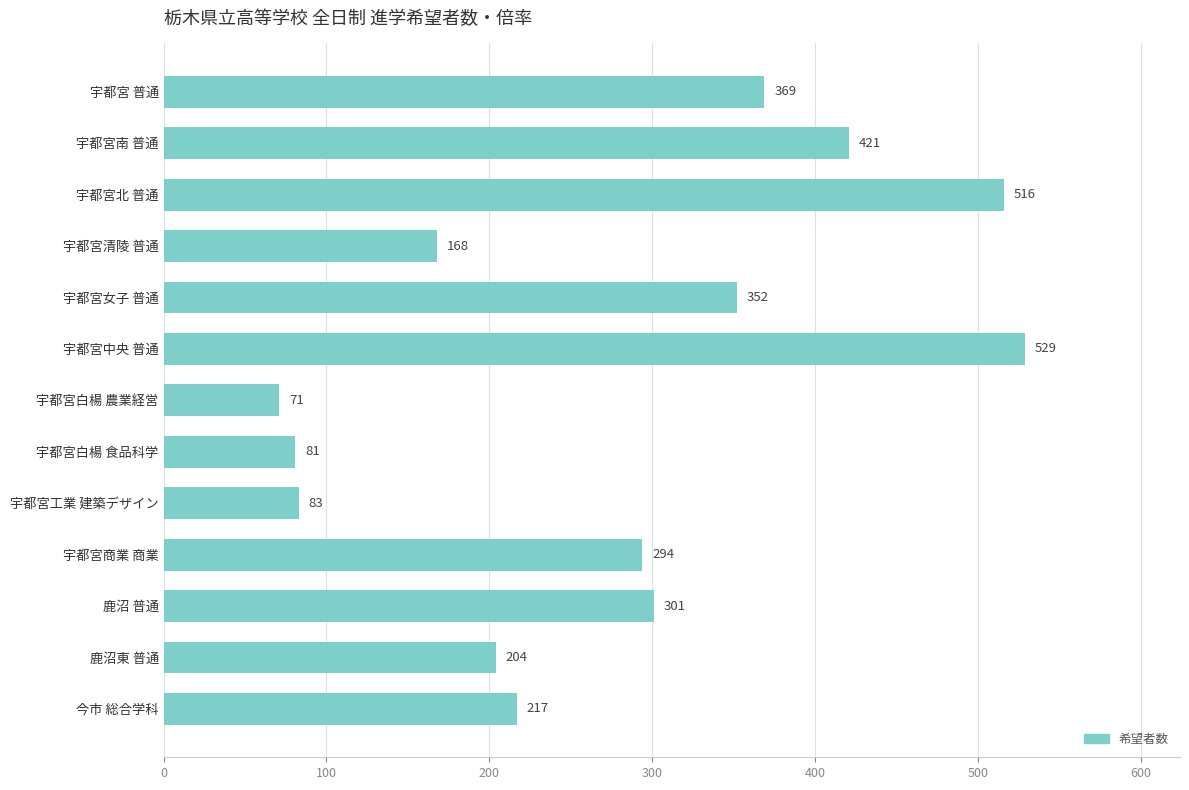

Which has a higher value, 今市 総合学科 or 宇都宮南 普通?

宇都宮南 普通